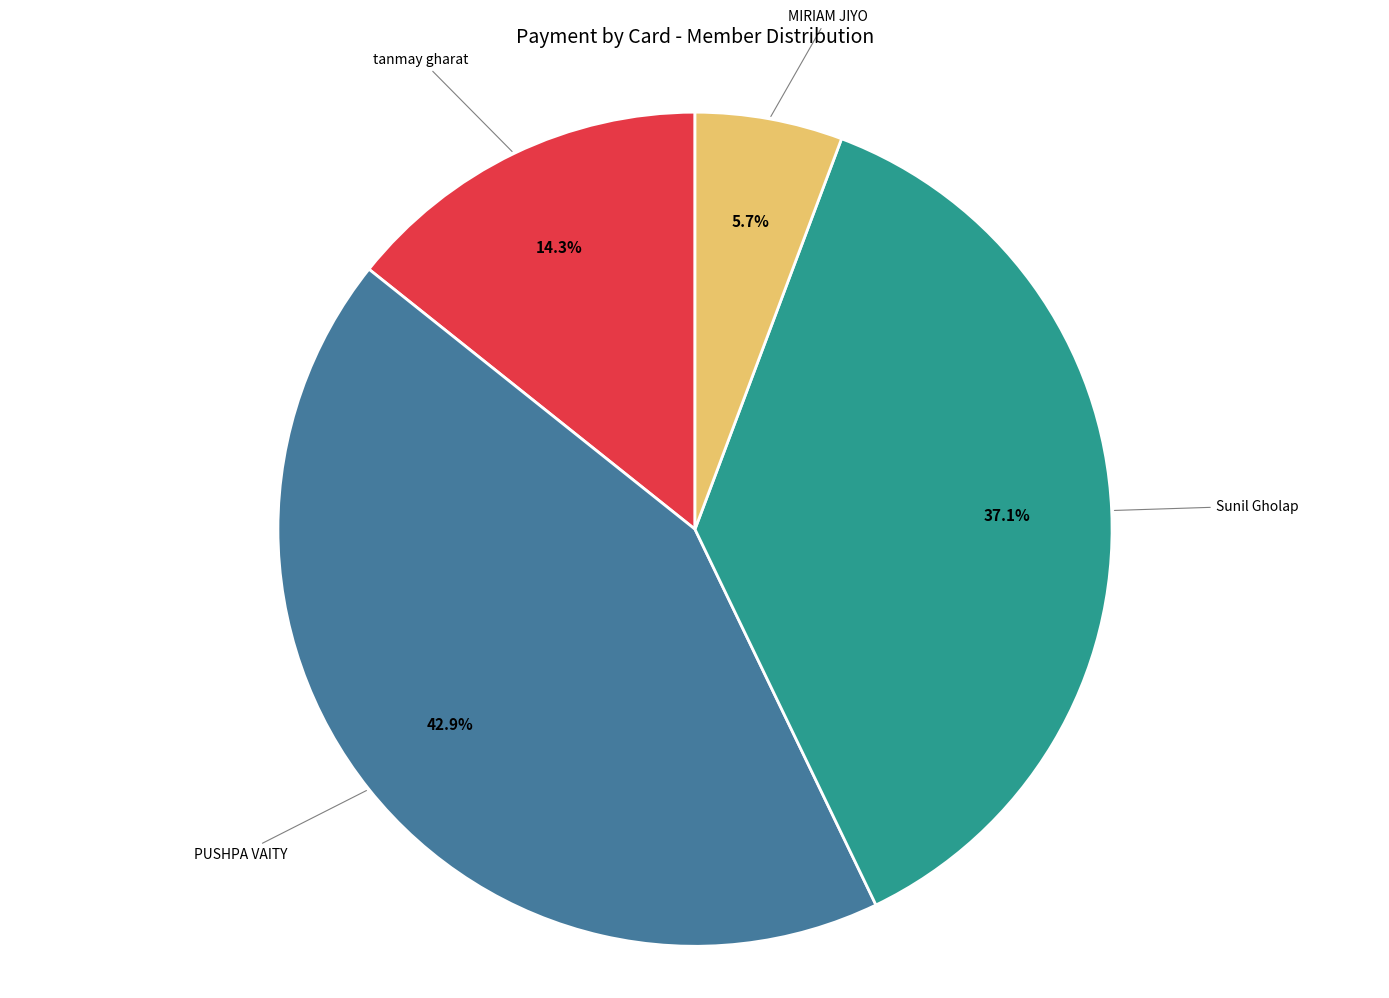

Rank the categories by value from highest to lowest.

PUSHPA VAITY, Sunil Gholap, tanmay gharat, MIRIAM JIYO